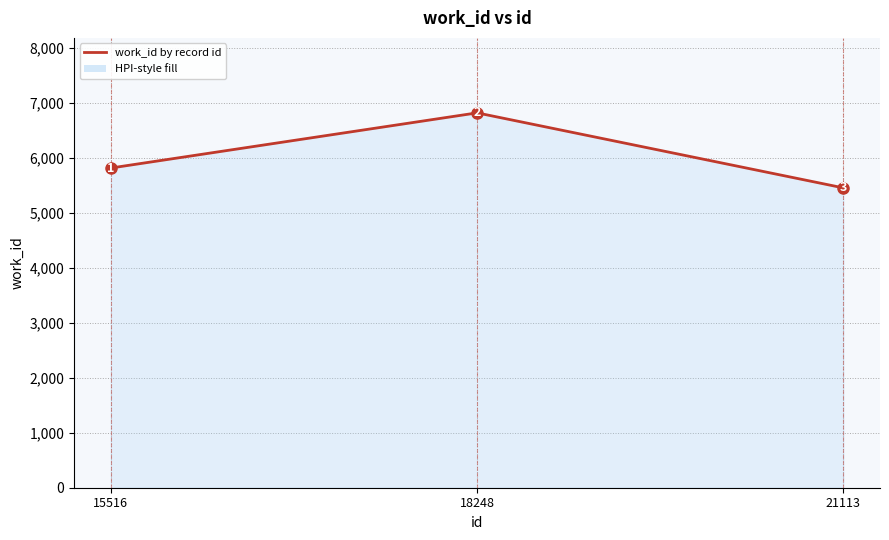

How many distinct data groups are displayed?

1